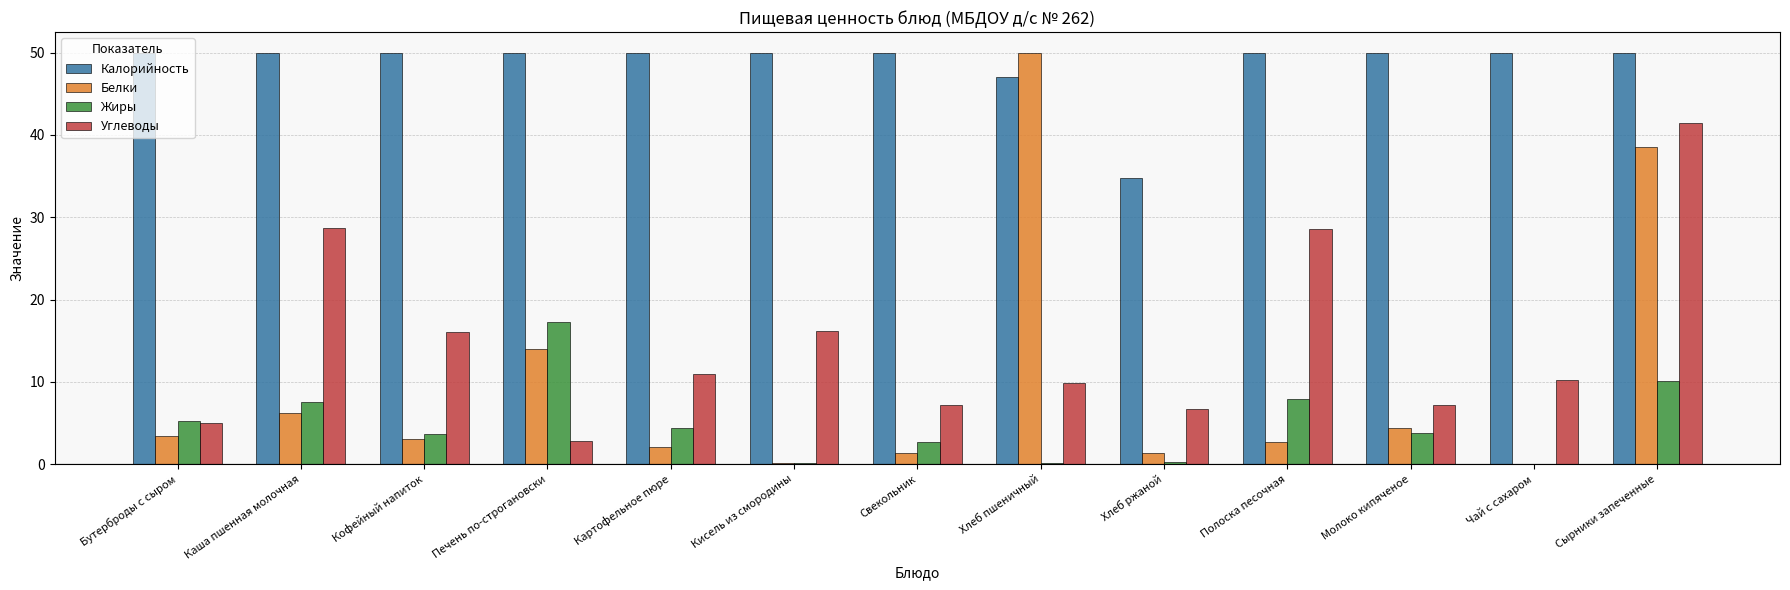

Between Кофейный напиток and Сырники запеченные, which series saw the biggest shift?

Белки